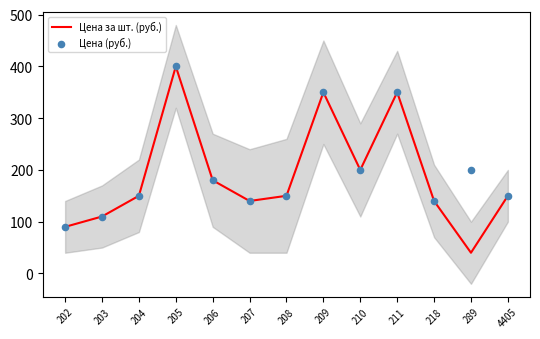

What are all the series names shown in the legend?

Цена за шт. (руб.), Цена (руб.)